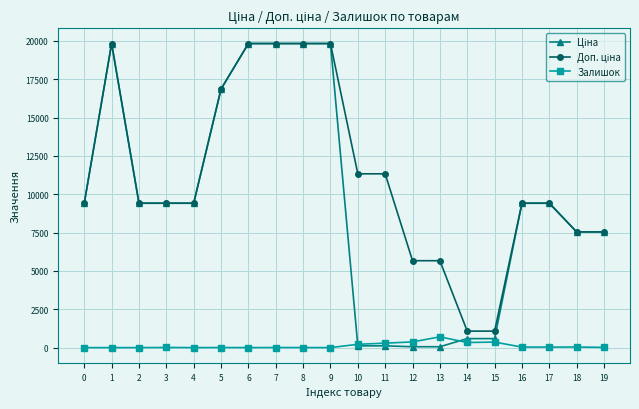

How many lines are shown in the chart?

3